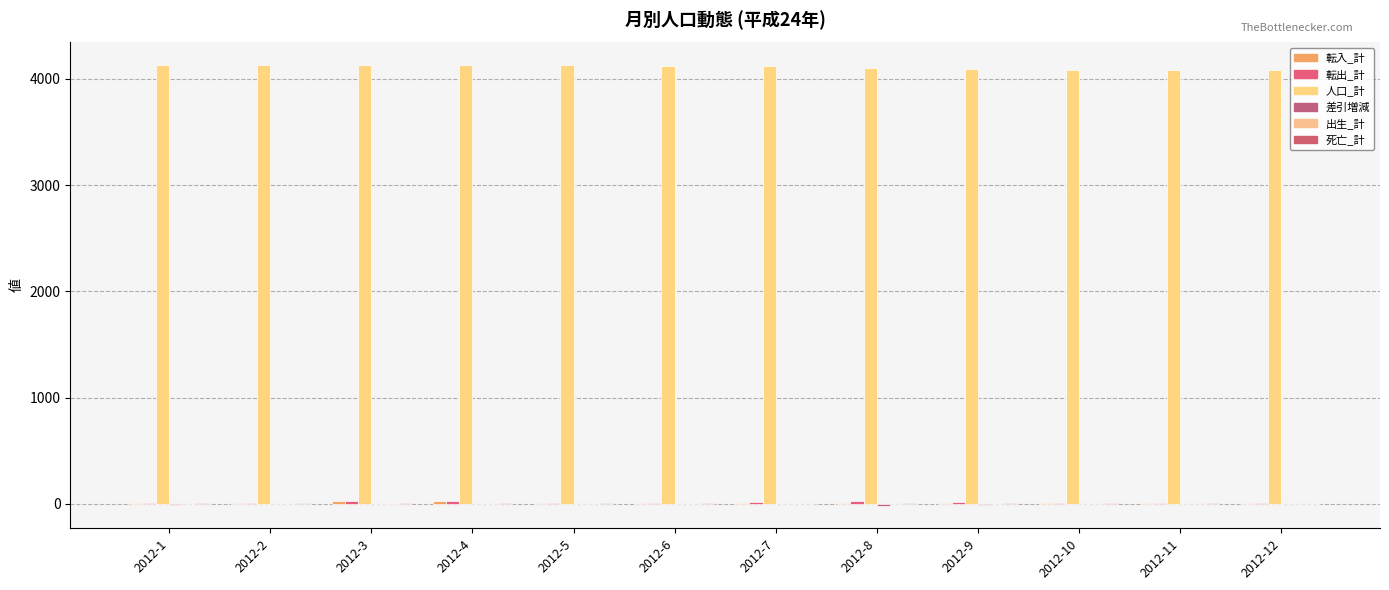

Count the number of categories in the chart.

12